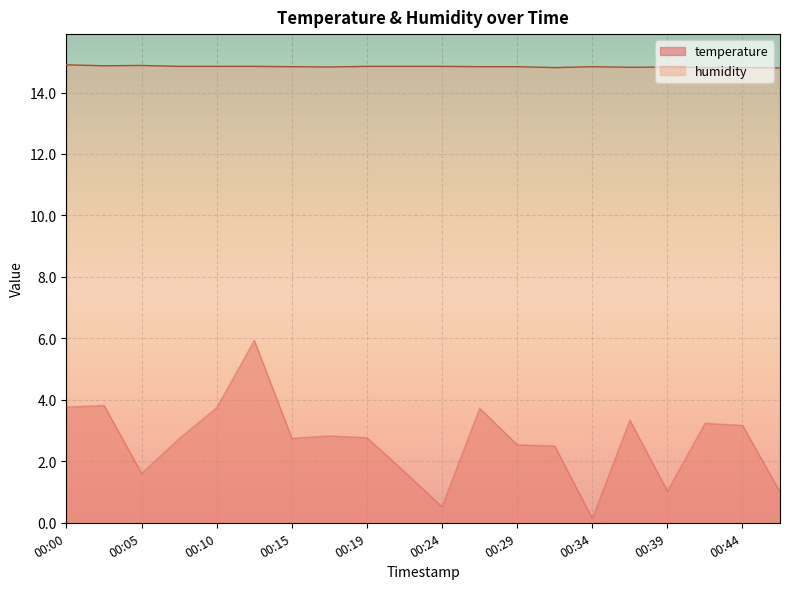

Reading left to right, transcribe all the data shown in this chart.

temperature: 3.8	3.8	1.6	2.7	3.8	5.9	2.8	2.8	2.8	1.7	0.5	3.7	2.5	2.5	0.1	3.3	1.0	3.2	3.2	1.0
humidity: 14.9	14.9	14.9	14.8	14.8	14.8	14.8	14.8	14.8	14.8	14.8	14.8	14.8	14.8	14.8	14.8	14.8	14.8	14.8	14.8